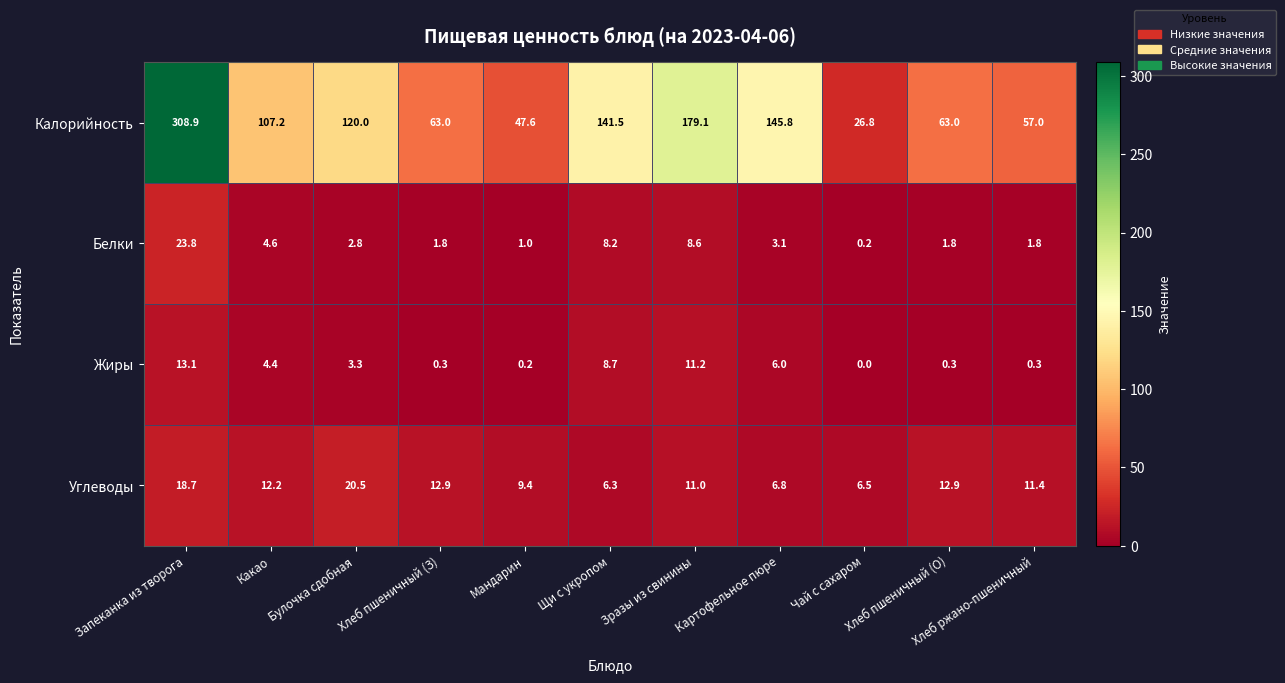

What is the difference between the maximum and minimum values in the Углеводы series?

14.2